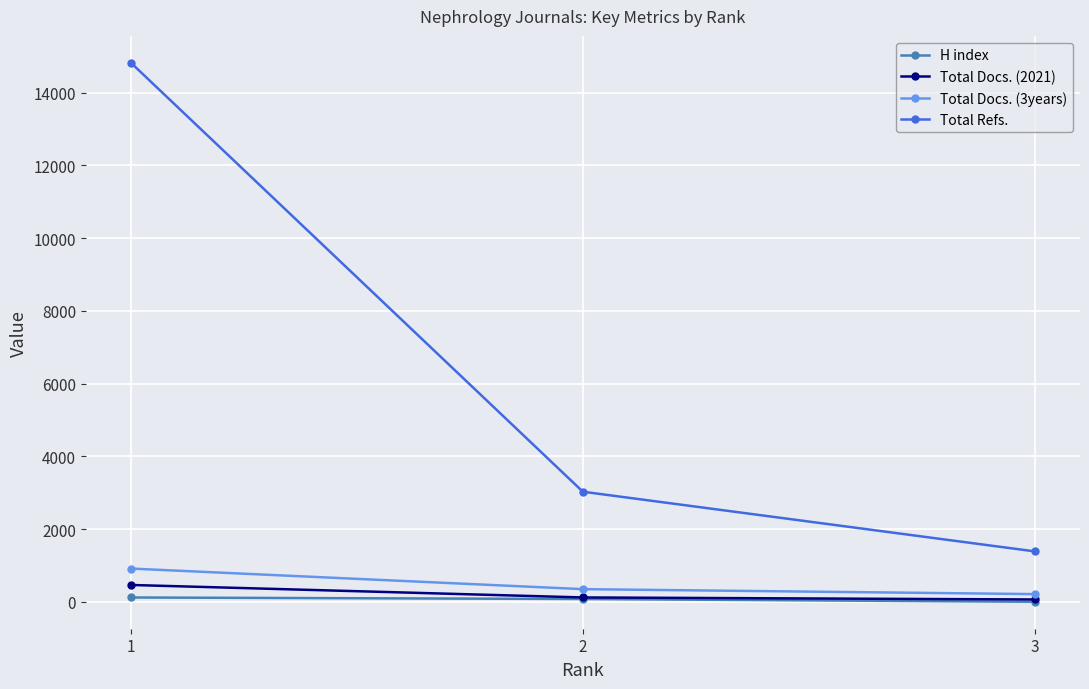

Count the number of categories in the chart.

3